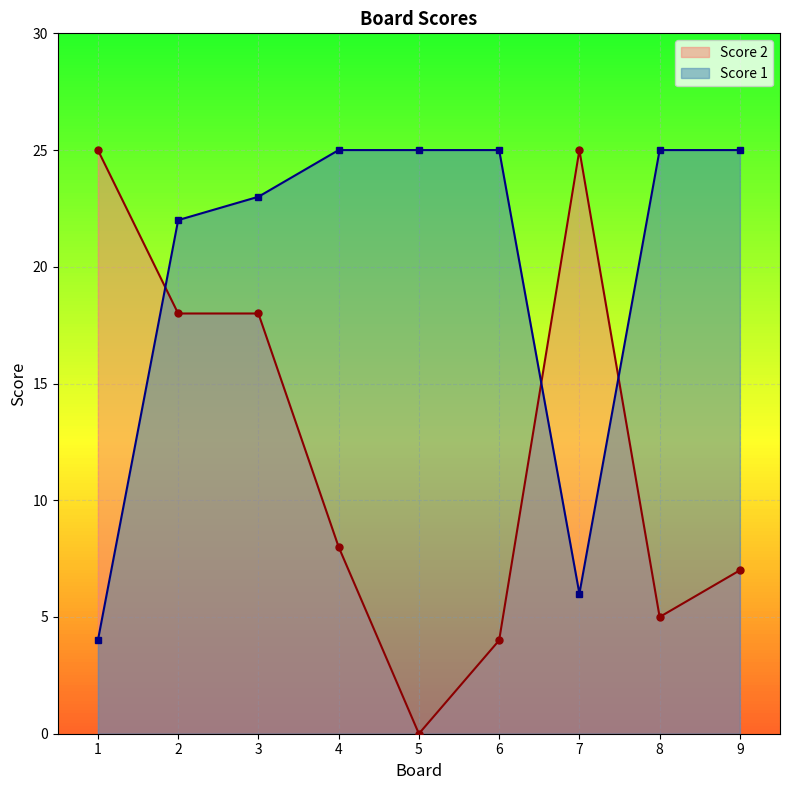

What is the value of the Score 2 point at the 1st from the left?

25